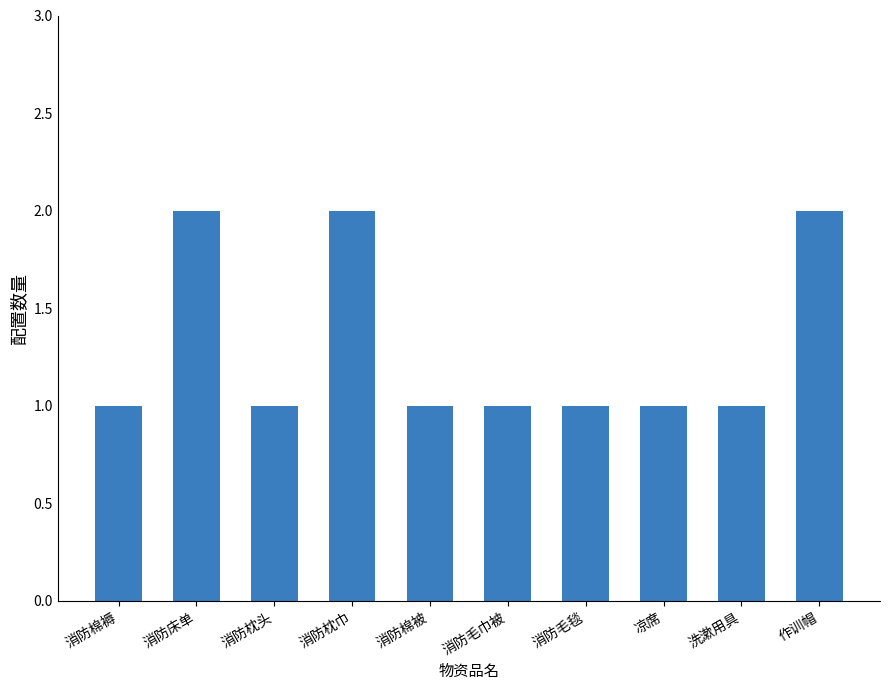

Reading left to right, extract all data points from this chart.

1	2	1	2	1	1	1	1	1	2